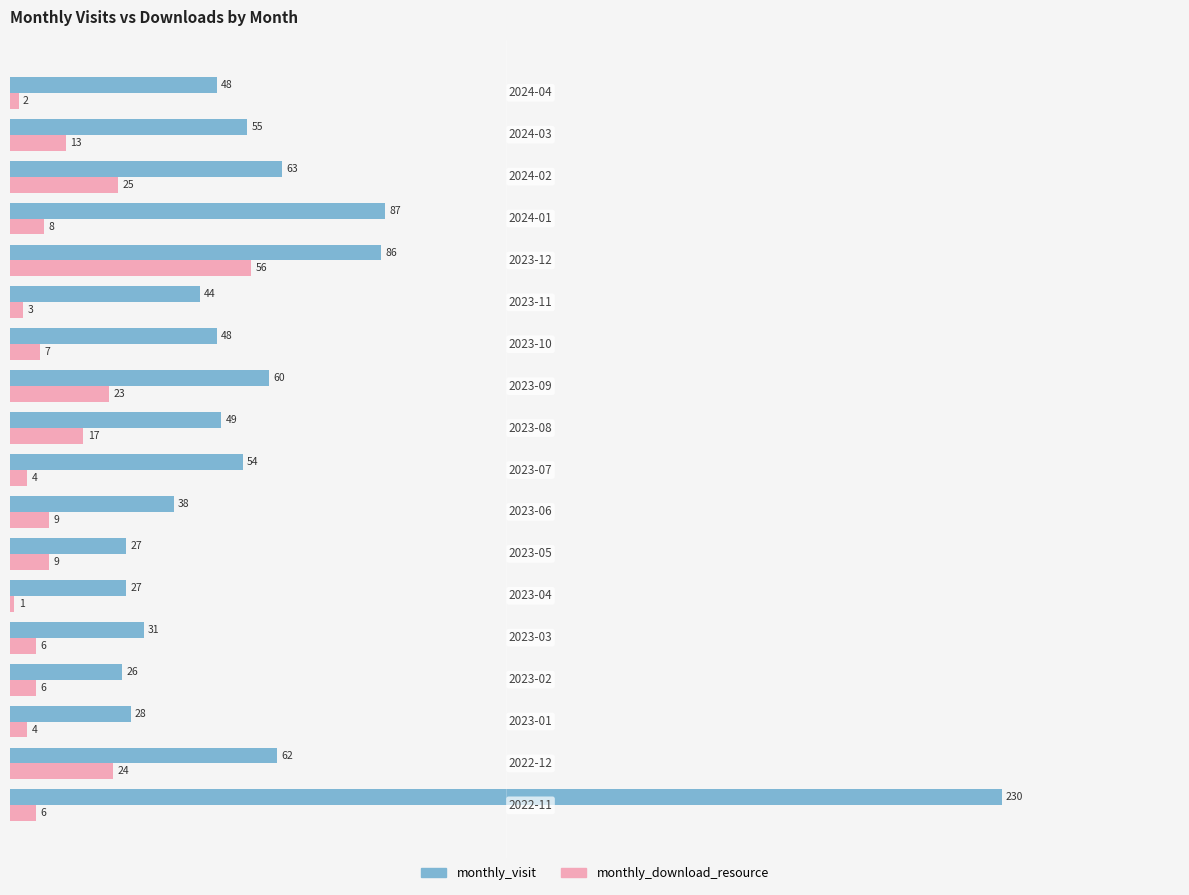

Which series has the largest total across all categories?

monthly_visit